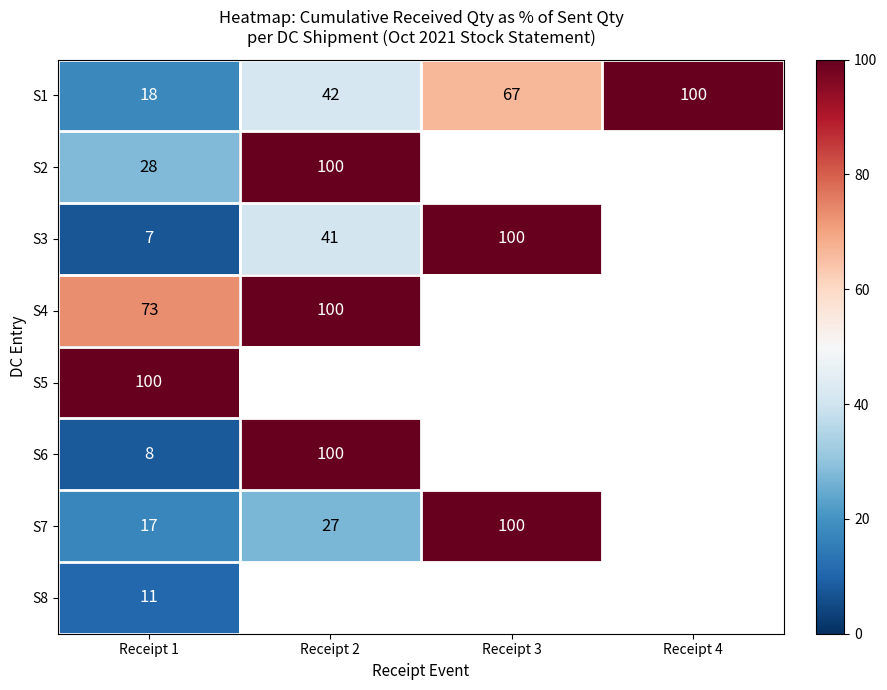

What is the difference between the highest and lowest values at Receipt 1?

93.0